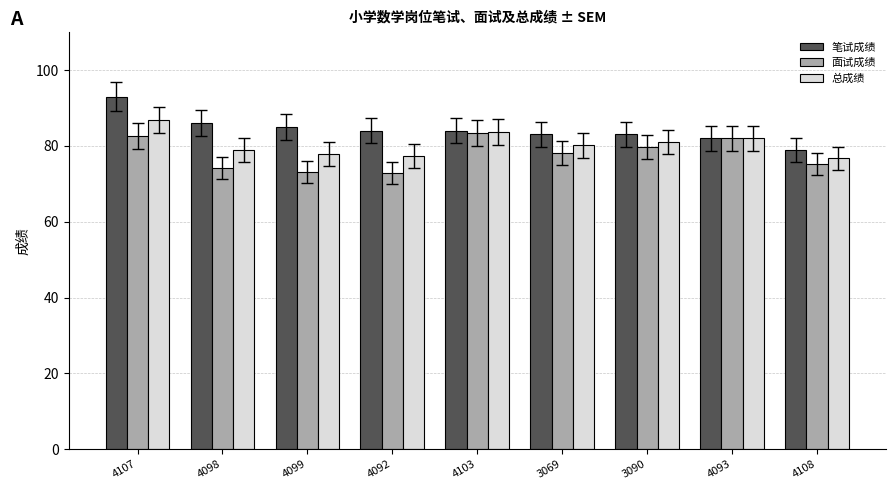

List the series in order of their overall mean, lowest first.

面试成绩, 总成绩, 笔试成绩